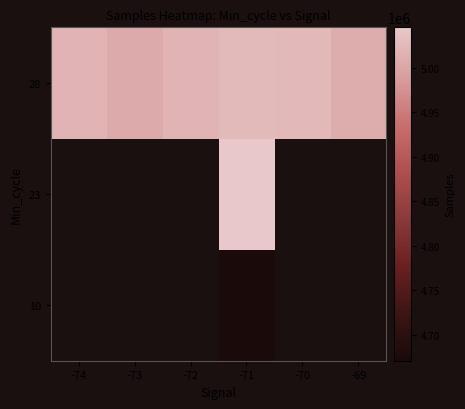

At which label does 28 first exceed 5018863?

-71